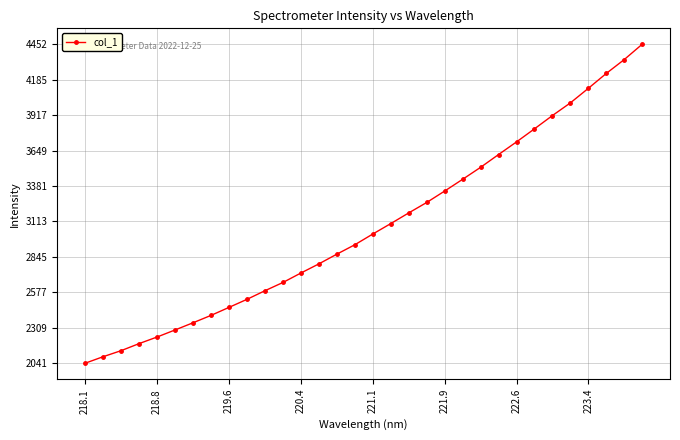

What is the difference between the maximum and minimum values?

2411.1